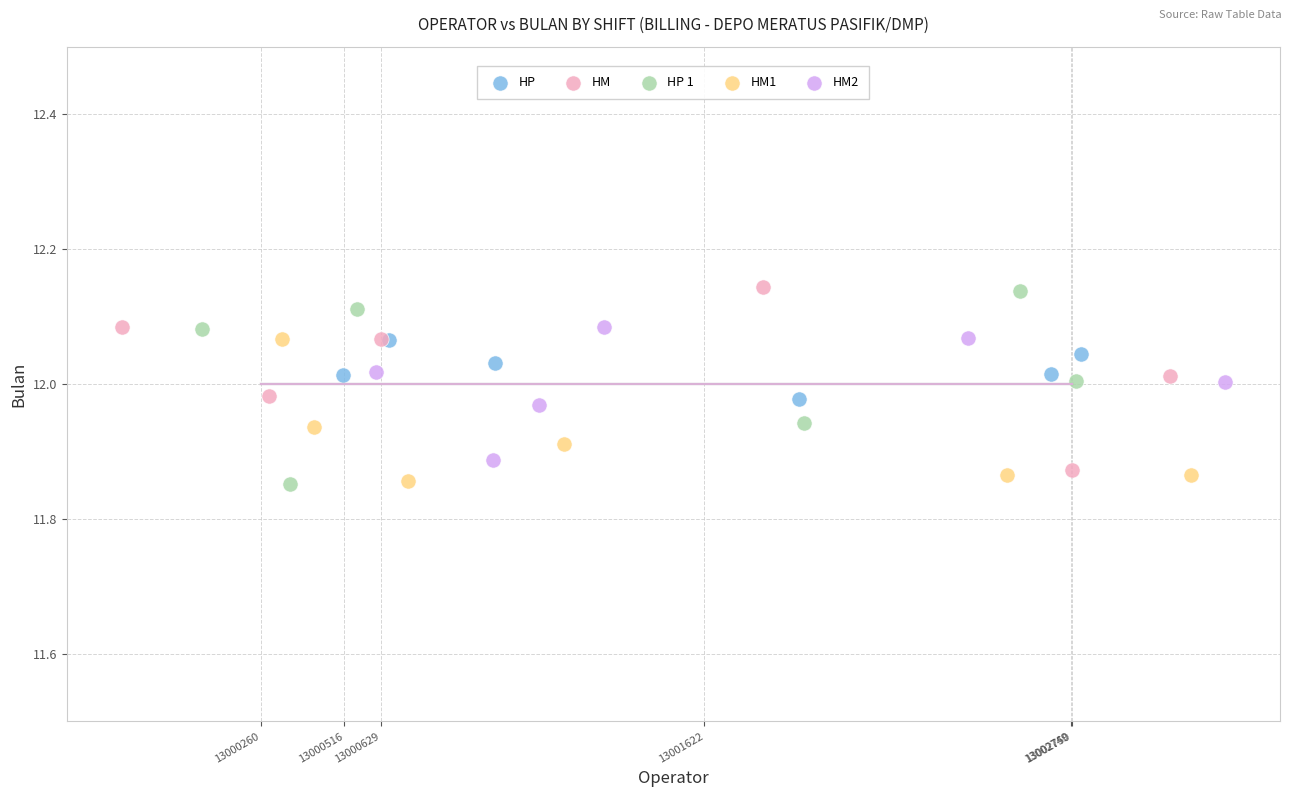

What are all the series names shown in the legend?

HP, HM, HP 1, HM1, HM2